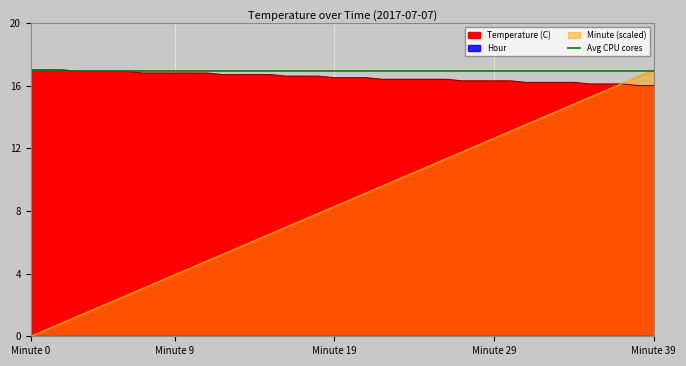

List the labels in order of Minute value, smallest first.

0, 1, 2, 3, 4, 5, 6, 7, 8, 9, 10, 11, 12, 13, 14, 15, 16, 17, 18, 19, 20, 21, 22, 23, 24, 25, 26, 27, 28, 29, 30, 31, 32, 33, 34, 35, 36, 37, 38, 39